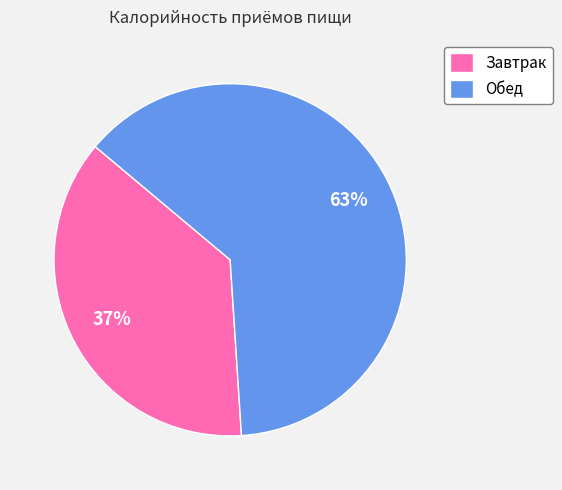

Which has a higher value, Завтрак or Обед?

Обед